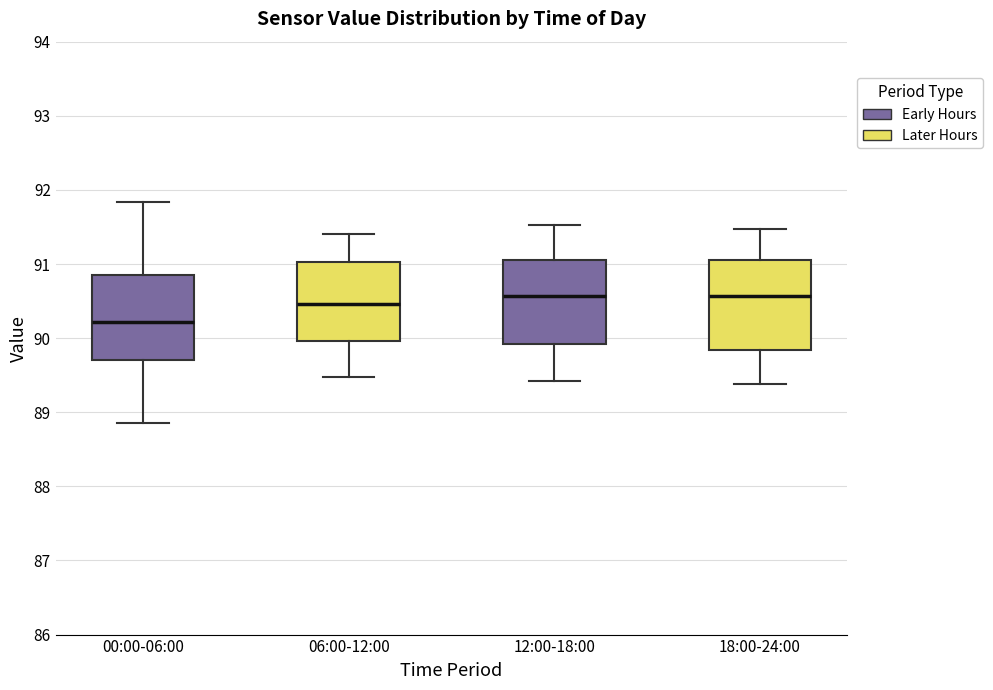

Which box's median line is the lowest?

00:00-06:00